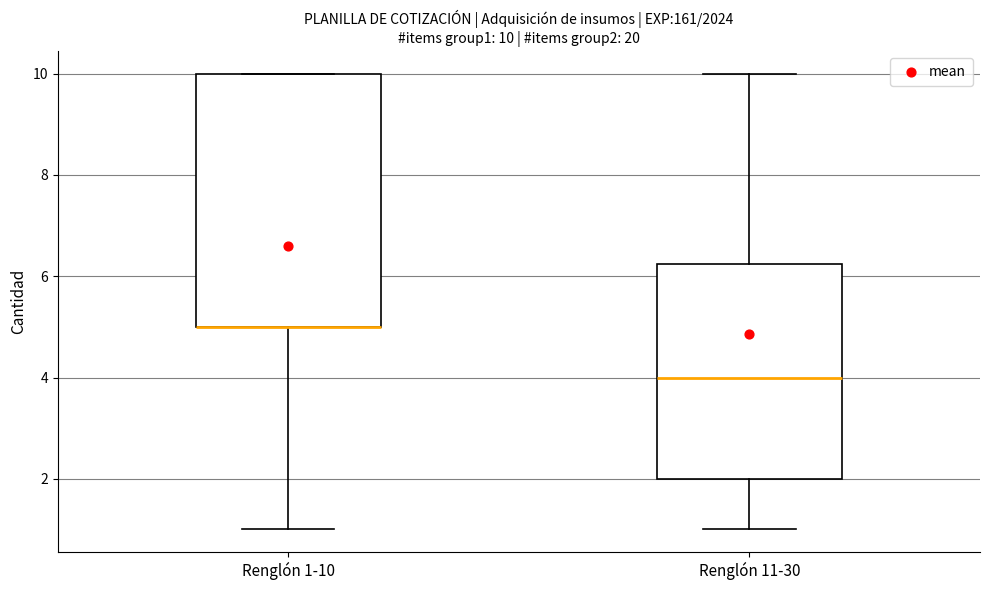

Comparing the boxes themselves (not the whiskers), which one is the tallest?

Renglón 1-10